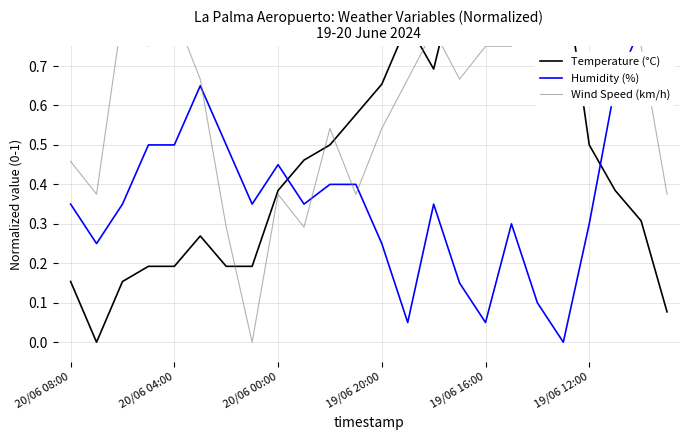

How many data points does each series have?

24